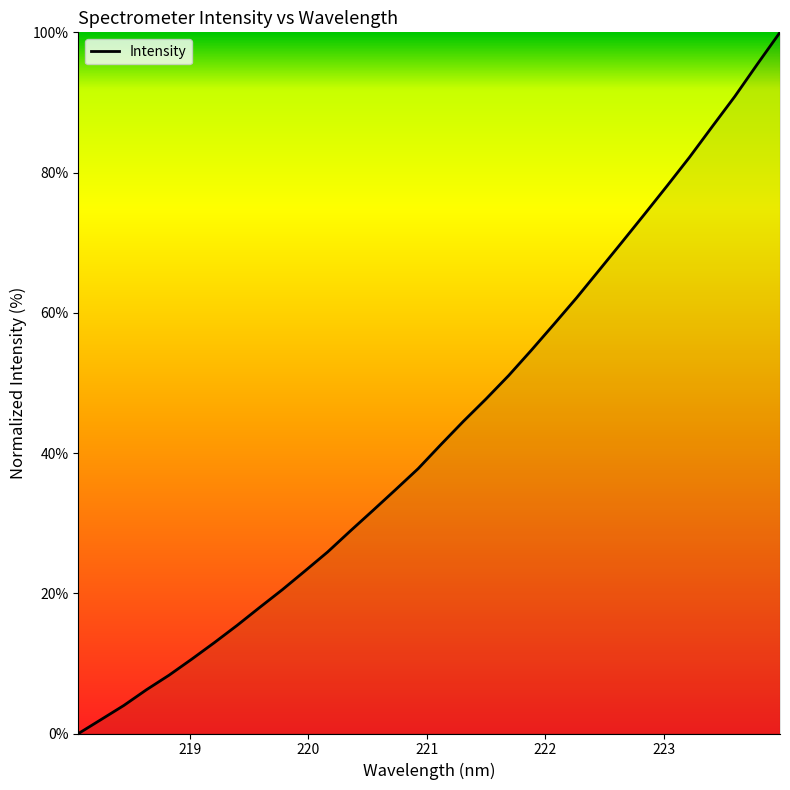

Reading left to right, what are all the values shown in this chart?

0.0	2.0	4.0	6.2	8.3	10.6	13.0	15.4	18.0	20.5	23.2	25.9	28.9	31.8	34.8	37.8	41.2	44.5	47.7	51.1	54.7	58.4	62.1	66.1	70.0	74.0	78.1	82.2	86.5	90.9	95.5	100.0